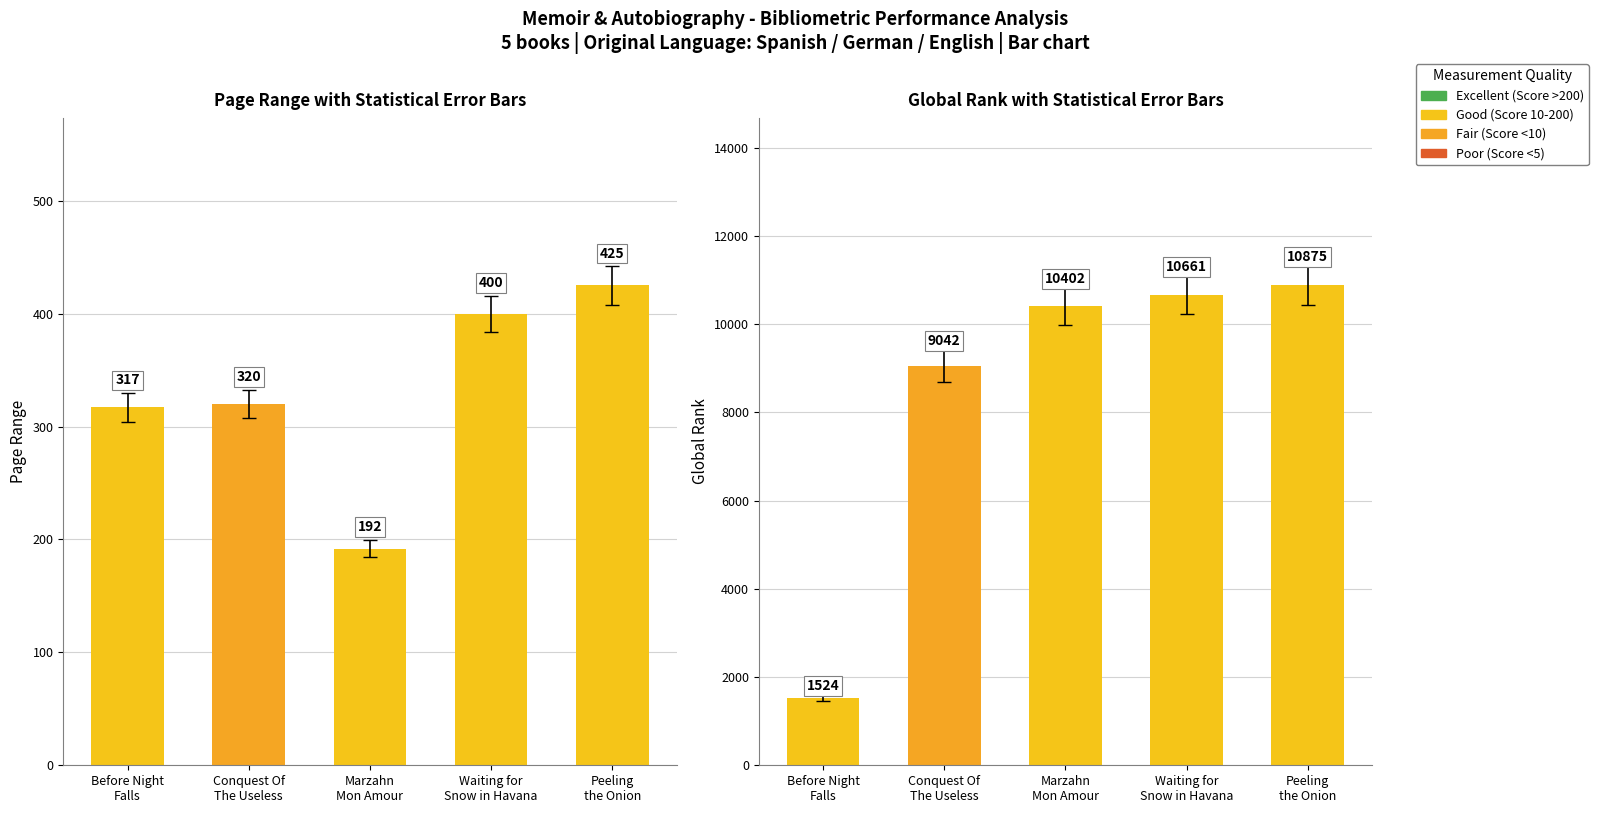

At which label does Global Rank reach its peak?

Peeling
the Onion